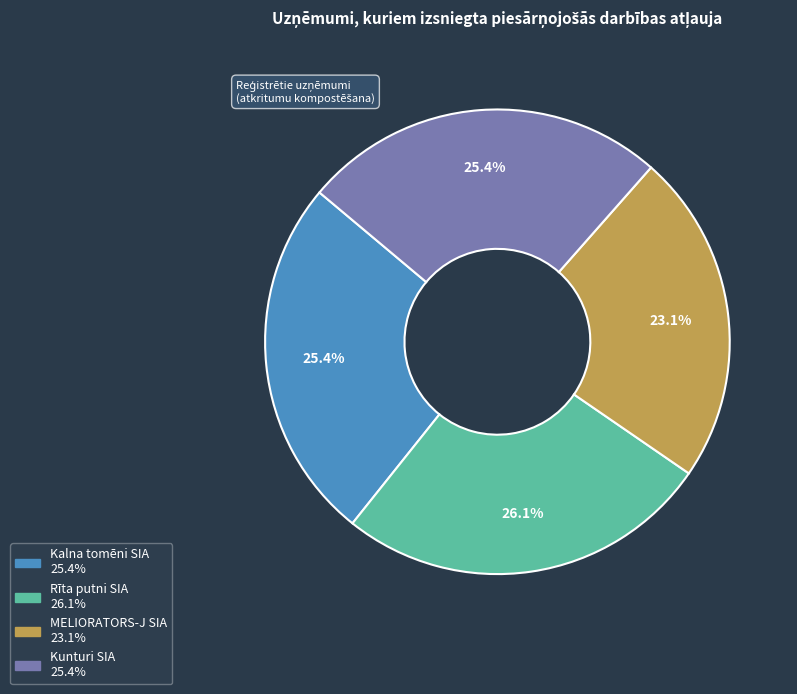

Is there a majority slice in this chart?

No